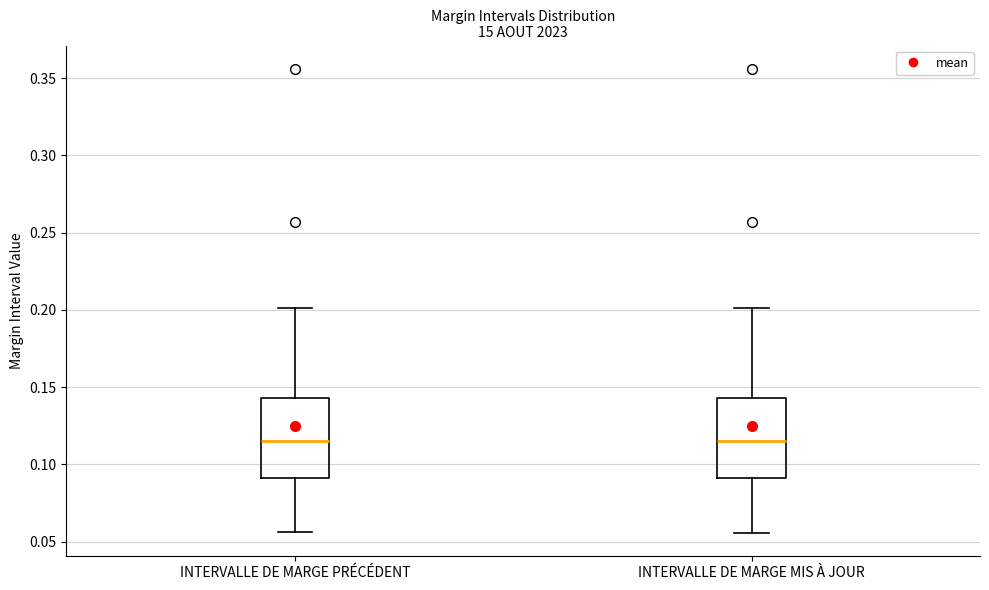

Where does the upper whisker of the box for INTERVALLE DE MARGE PRÉCÉDENT end on the y-axis? The values are not printed on the chart, so give them approximately, as read against the axis.

0.200